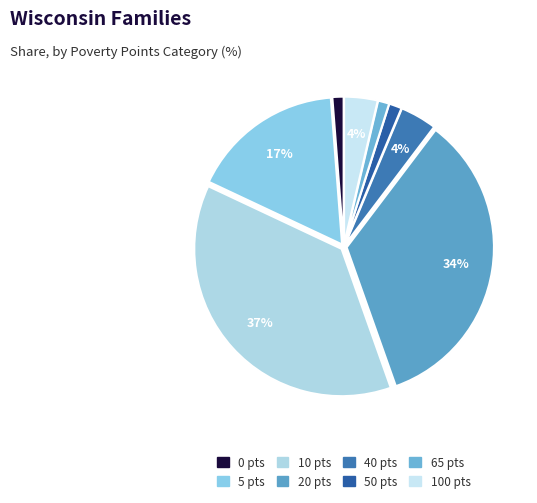

How many slices are in this pie chart?

8